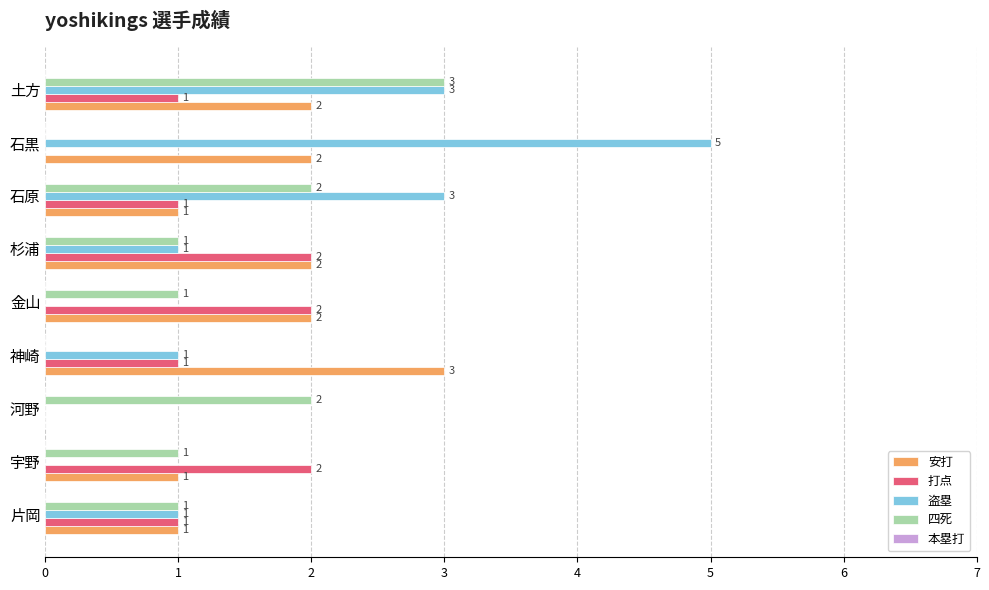

How many 四死 values are between 1 and 2?

6